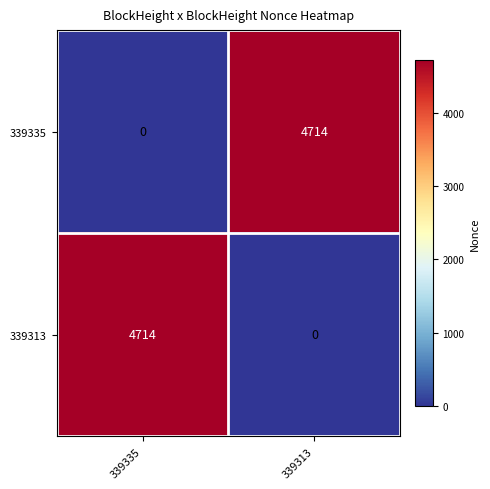

What is the approximate value of 339313 at 339335, to the nearest 10?

4710